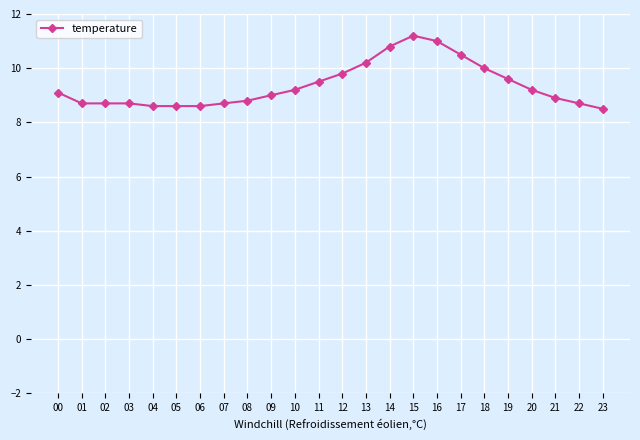

What is the ratio of the value at 13 to the value at 02?

1.2